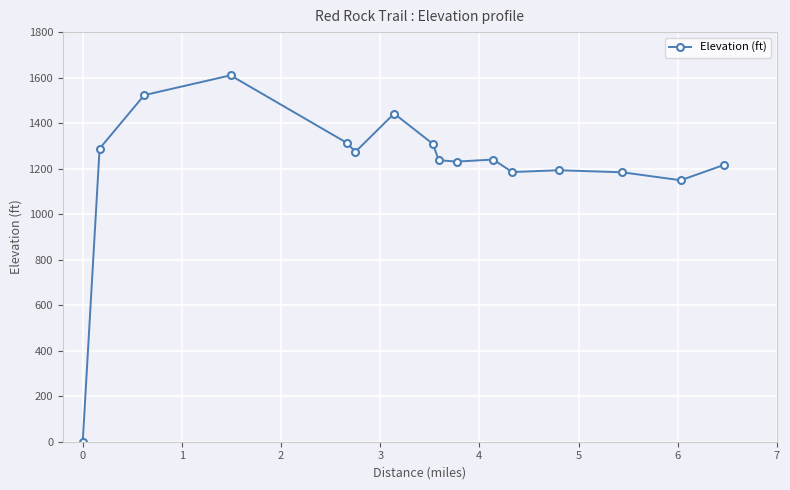

What is the sum of all values?

19396